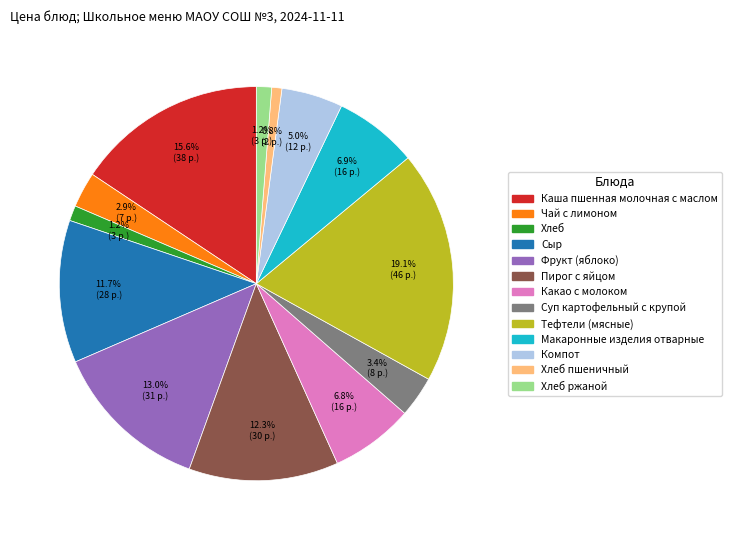

Does any single category account for the majority?

No